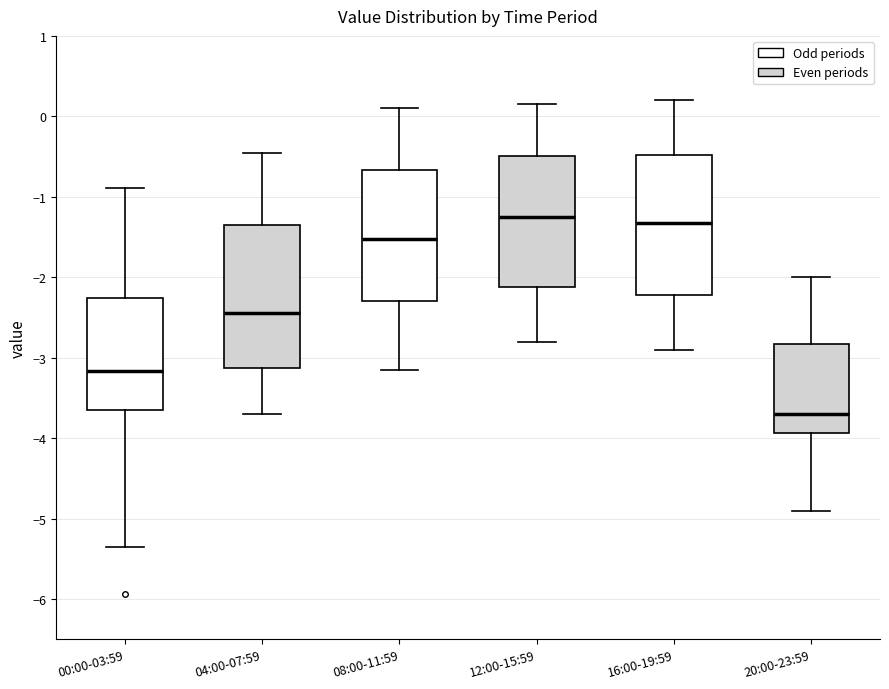

Where does the lower whisker of the box for 12:00-15:59 end on the y-axis? The values are not printed on the chart, so give them approximately, as read against the axis.

-2.8